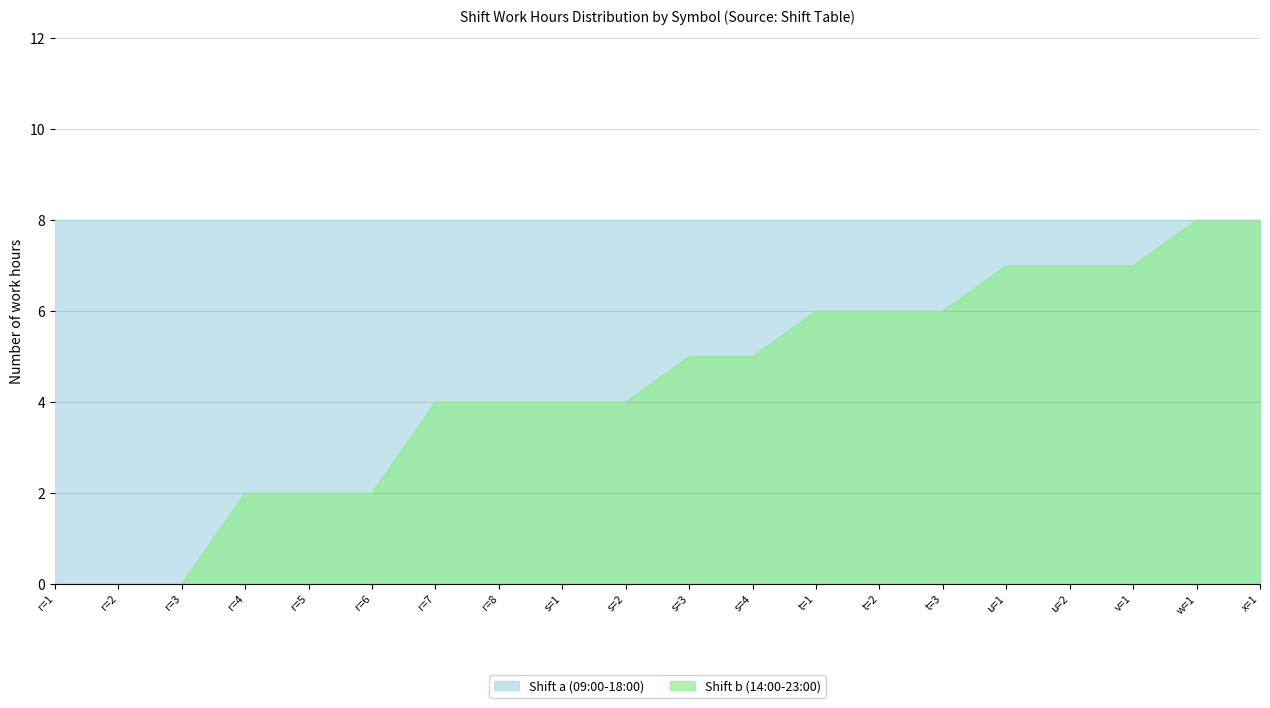

Rank the categories by value from highest to lowest.

w=1, x=1, u=1, u=2, v=1, t=1, t=2, t=3, s=3, s=4, r=7, r=8, s=1, s=2, r=4, r=5, r=6, r=1, r=2, r=3